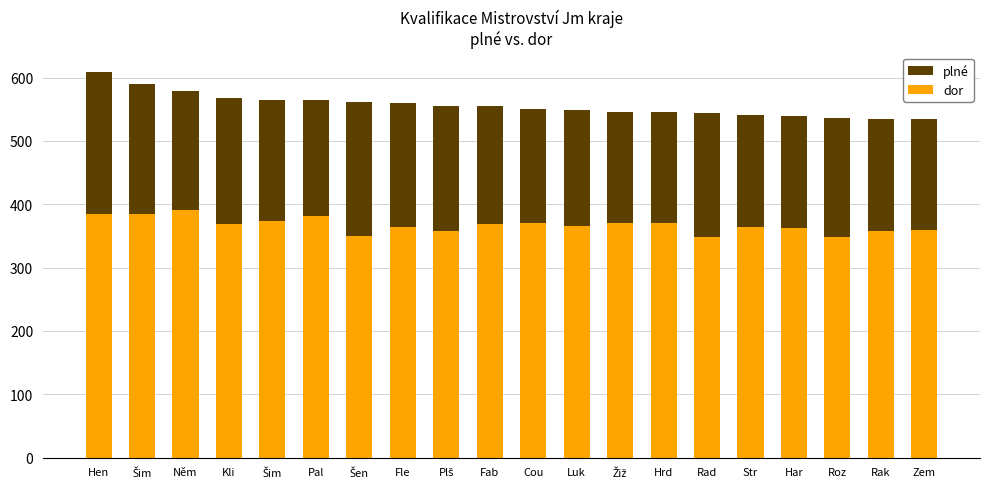

Reading right to left, extract all data points from this chart.

dor: 535	535	536	539	541	544	545	546	549	550	555	555	560	561	564	565	568	579	590	609
plné: 360	357	349	362	364	349	370	370	365	370	369	357	364	350	382	374	369	391	385	384